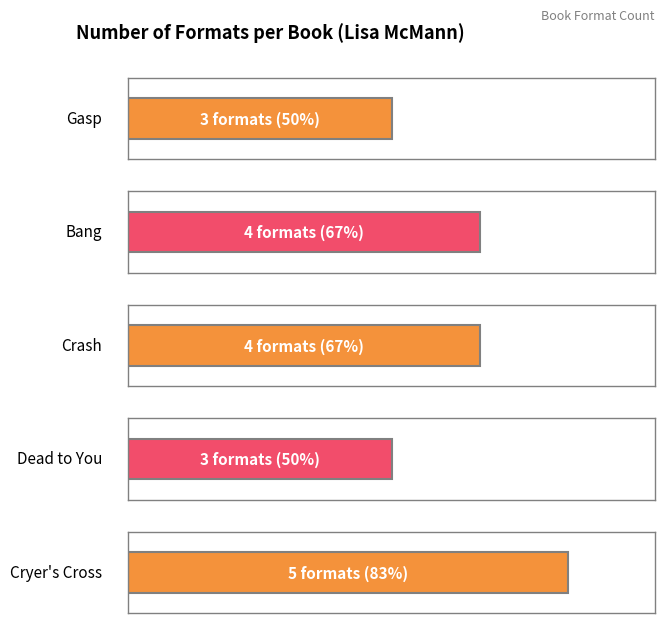

Are the bars grouped side by side (vs. stacked)?

No